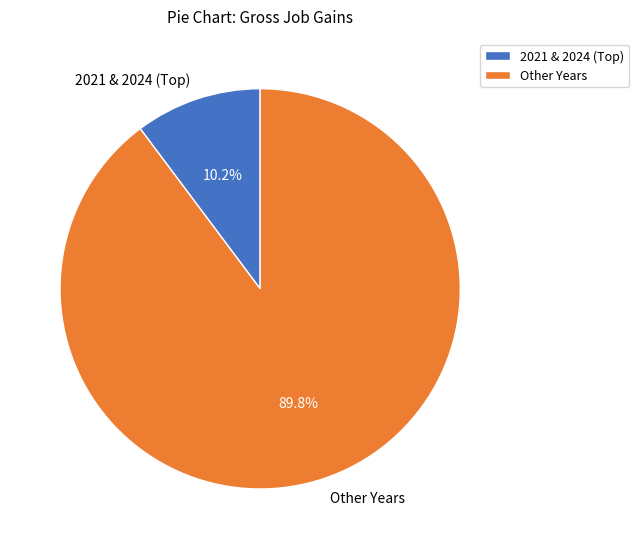

How much of the chart is everything except Other Years?

10.2%